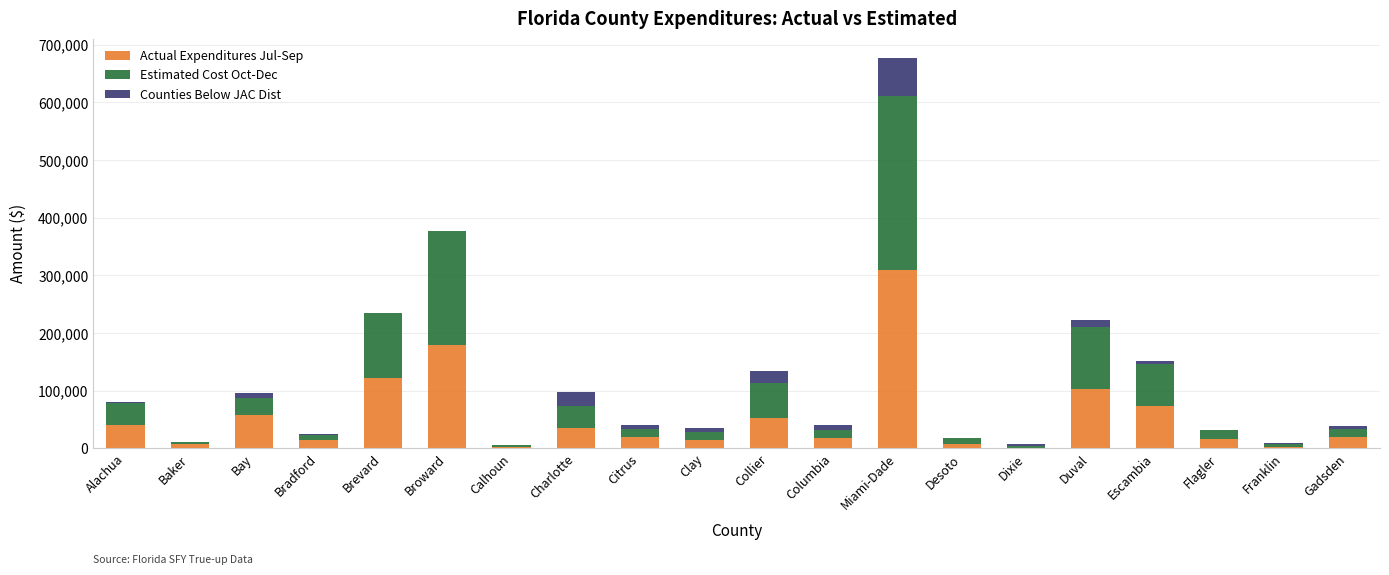

At which category is the sum across all series the highest?

Miami-Dade